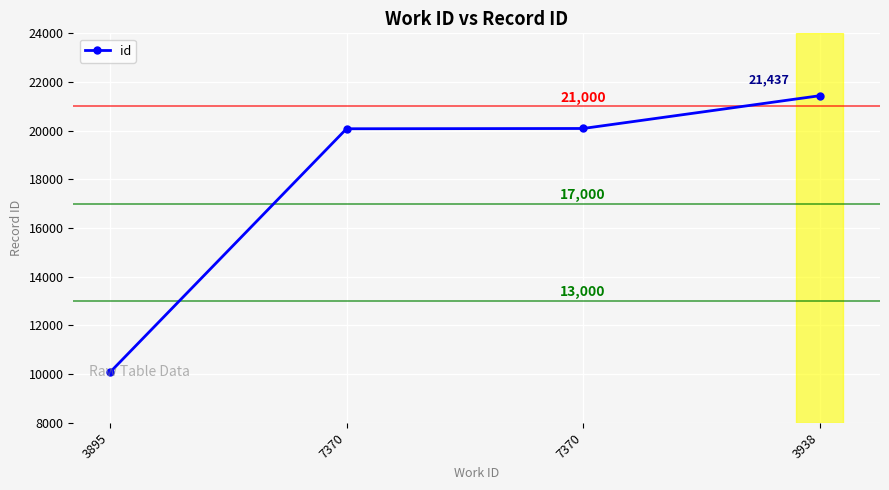

Reading left to right, transcribe all the data shown in this chart.

10073	20080	20091	21437